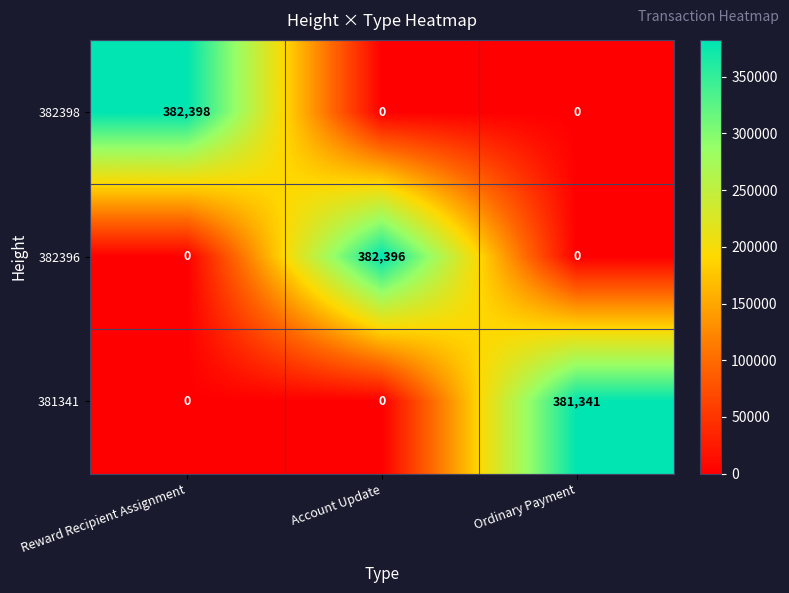

Reading right to left, list all the values displayed in this chart.

382398: Ordinary Payment=0	Account Update=0	Reward Recipient Assignment=382398
382396: Ordinary Payment=0	Account Update=382396	Reward Recipient Assignment=0
381341: Ordinary Payment=381341	Account Update=0	Reward Recipient Assignment=0